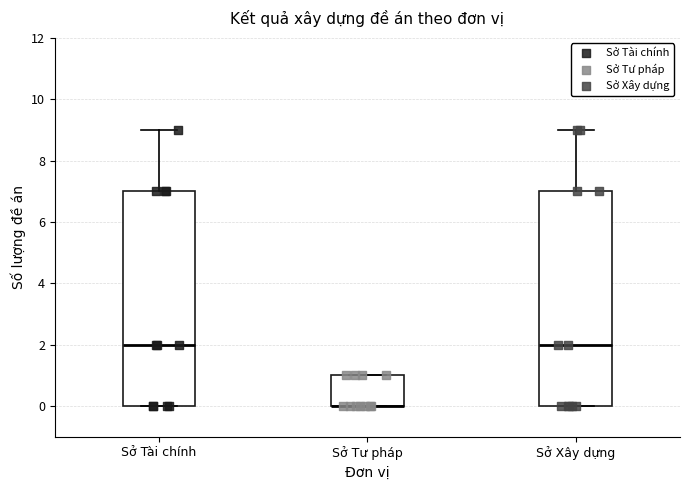

Reading left to right, read every box against the y-axis: the position of its median line, the range the box covers, and the ends of its whiskers. The values are not printed on the chart, so give them approximately, as read against the axis.

Sở Tài chính: median 2, box 0 to 7, whiskers 0 to 9
Sở Tư pháp: median 0 (drawn on the box's lower edge), box 0 to 1, whiskers 0 to 1
Sở Xây dựng: median 2, box 0 to 7, whiskers 0 to 9